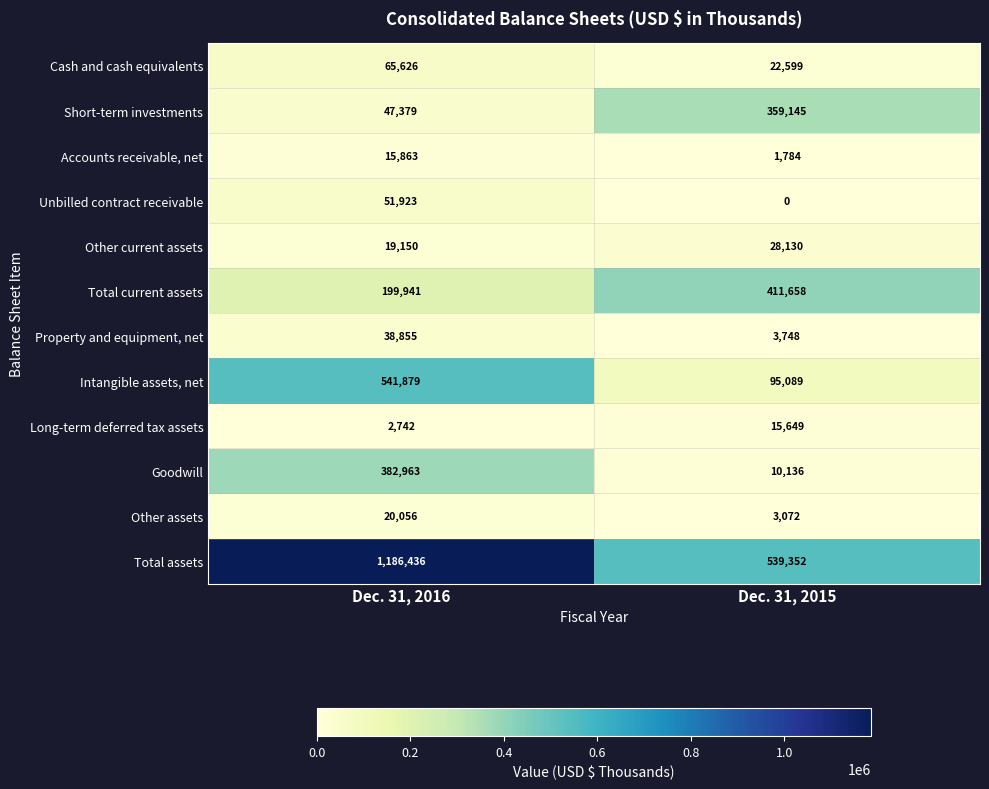

How many categories are shown in the chart?

2